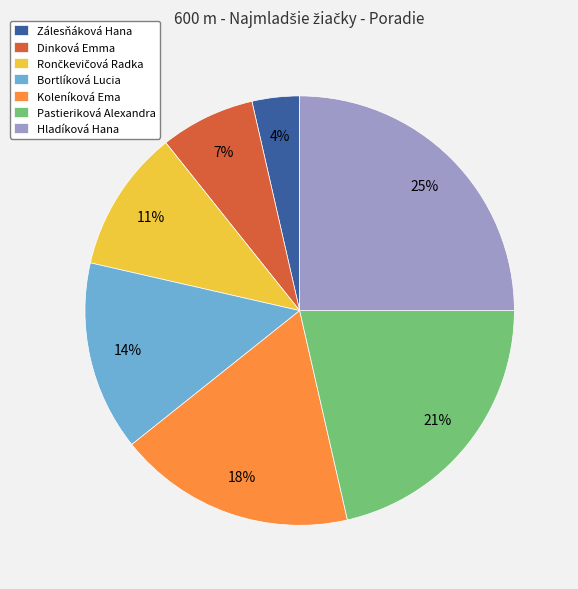

To the nearest percent, what is the combined percentage of Pastieriková Alexandra and Zálesňáková Hana?

25%